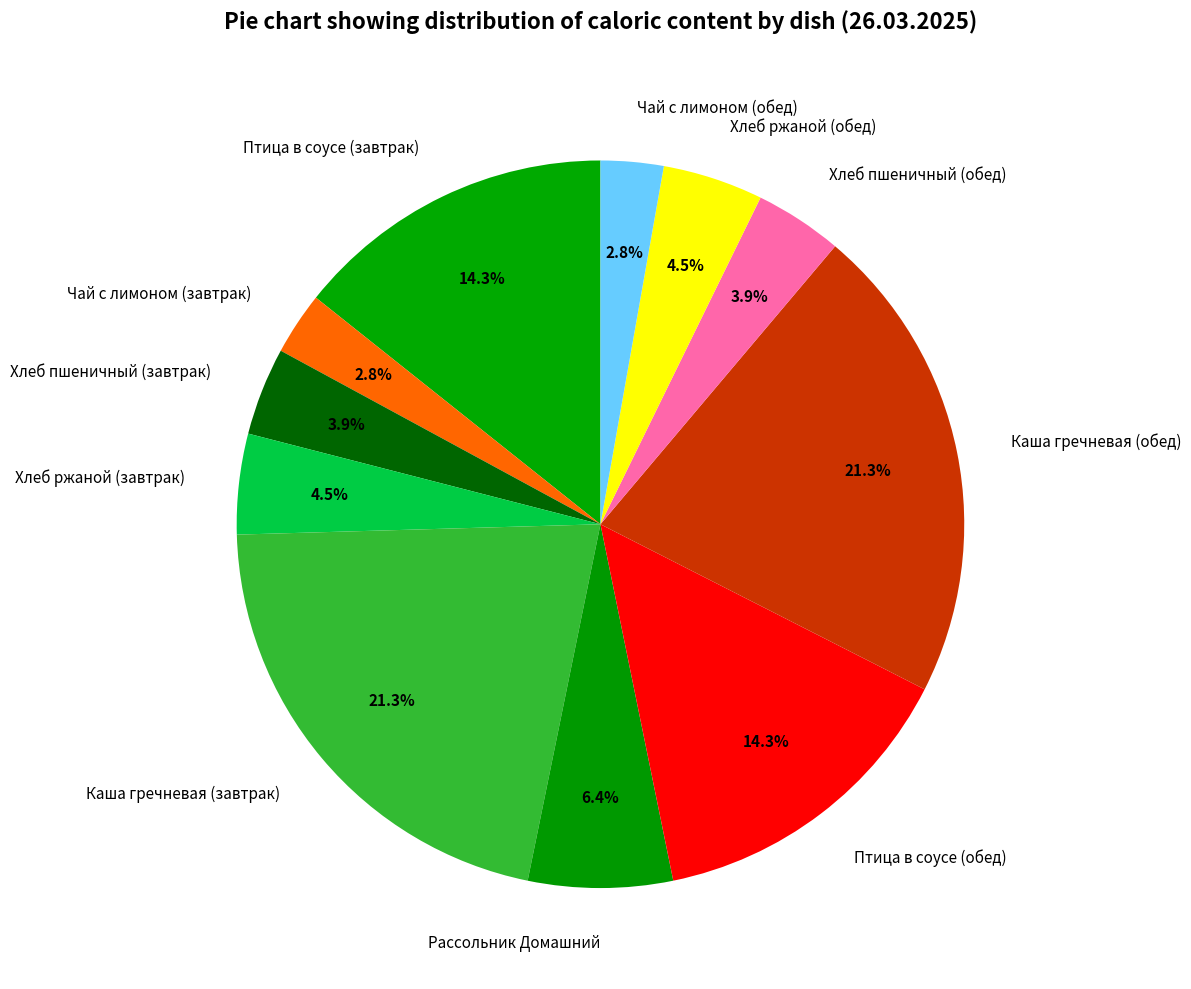

Is Птица в соусе (обед) the majority of the pie?

No